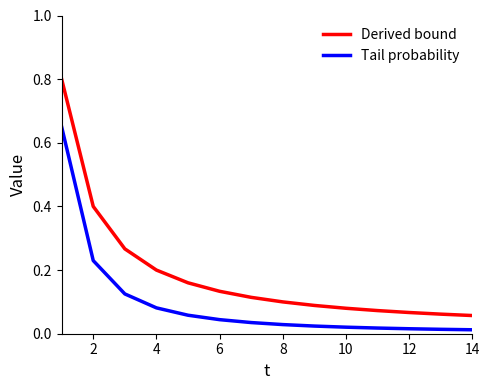

How many distinct data groups are displayed?

2